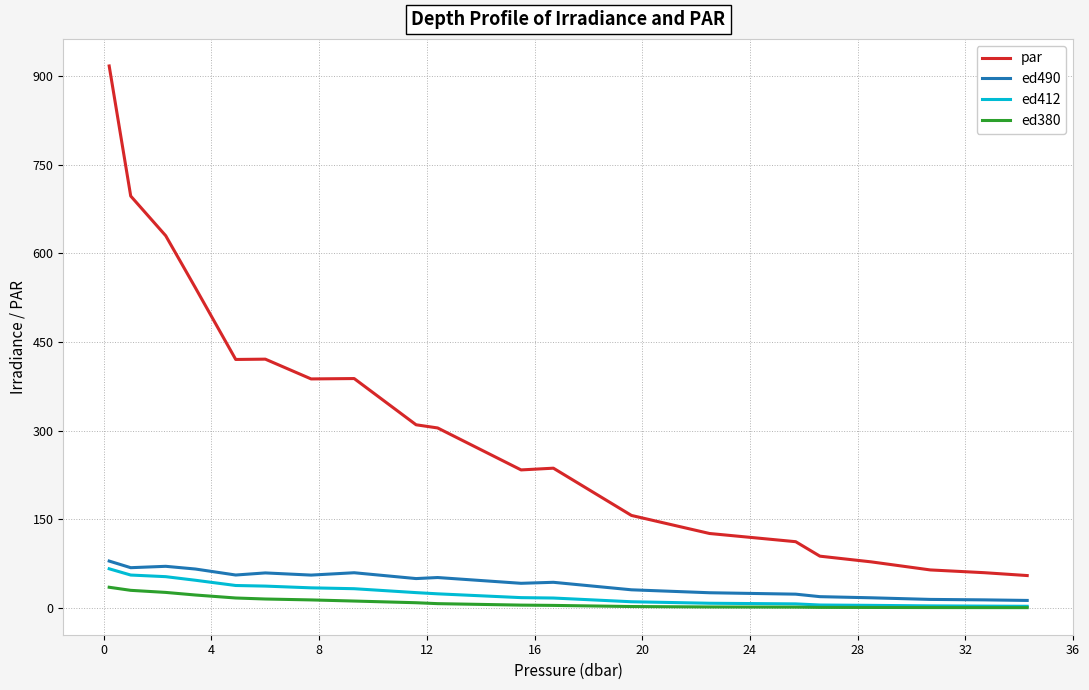

List the series in order of their peak value, lowest first.

ed380, ed412, ed490, par